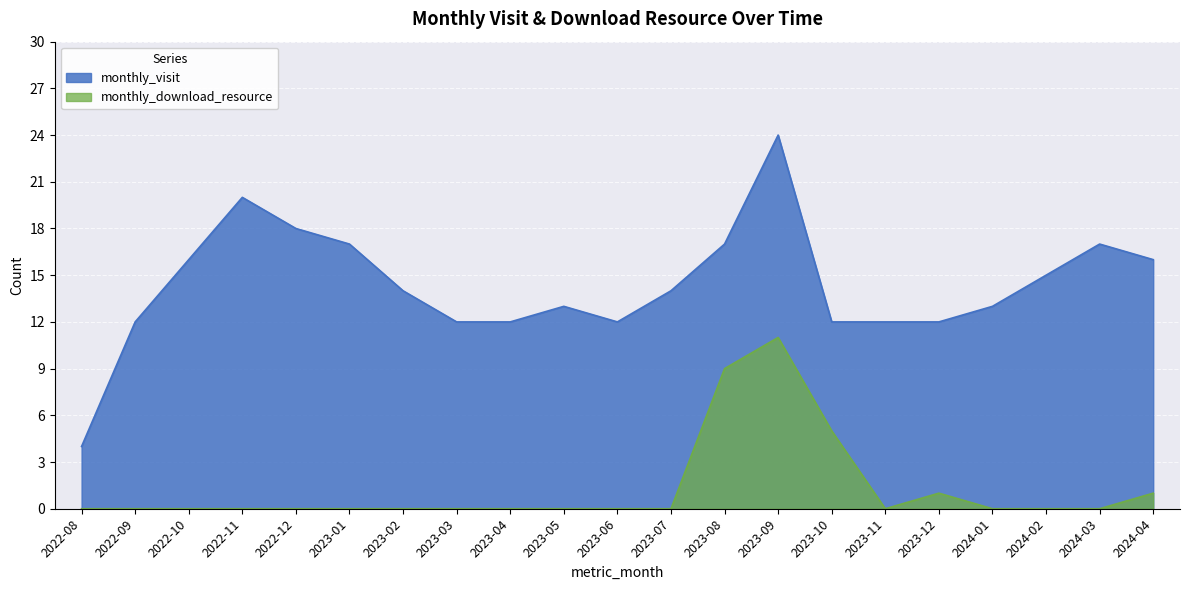

List the series in order of their overall mean, highest first.

monthly_visit, monthly_download_resource